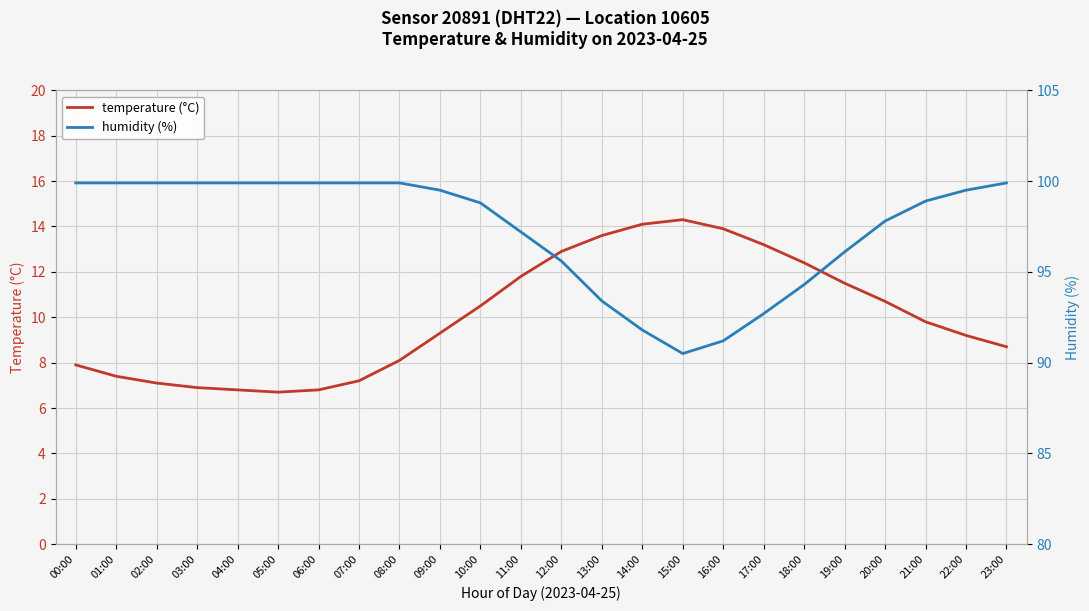

True or false: temperature (°C) and humidity (%) cross at least once.

False